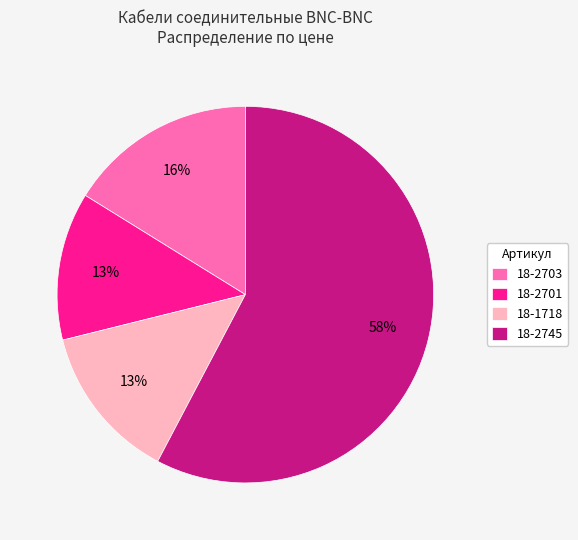

Approximately how many times larger is the value at 18-1718 compared to 18-2745?

0.2